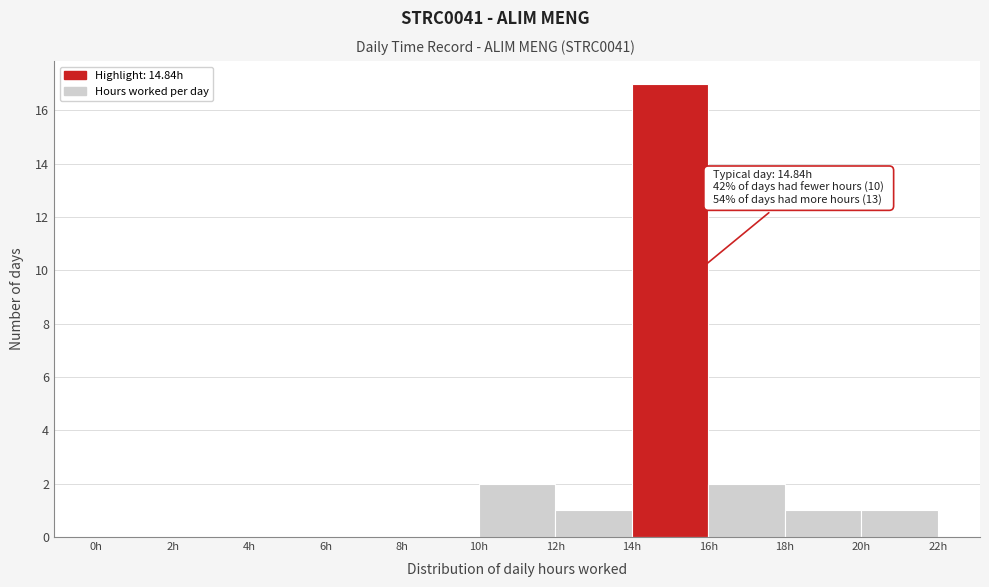

Which range on the x-axis has the tallest bar?

14 to 16